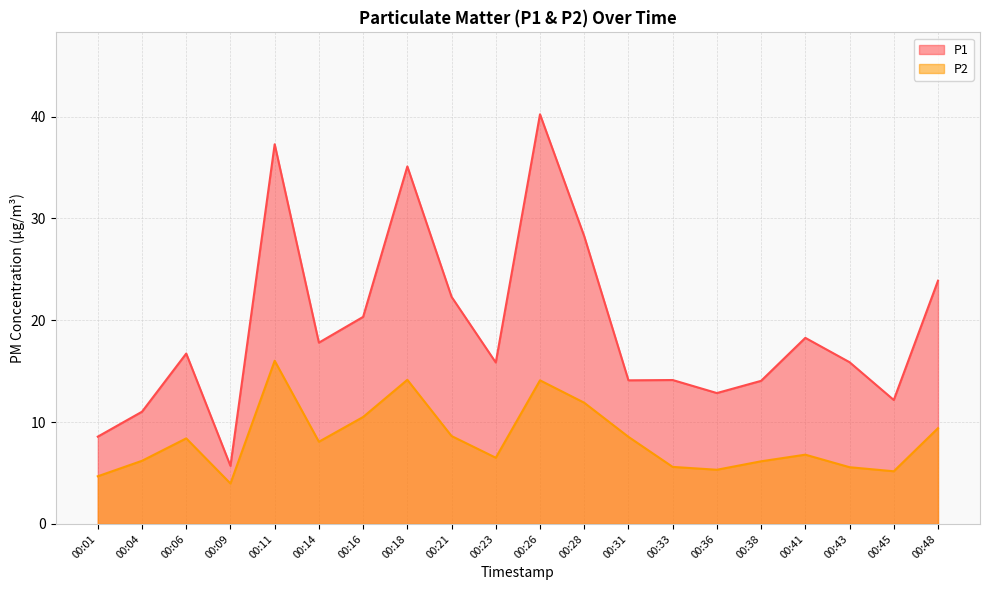

At which category does P1 reach its first local peak?

00:06